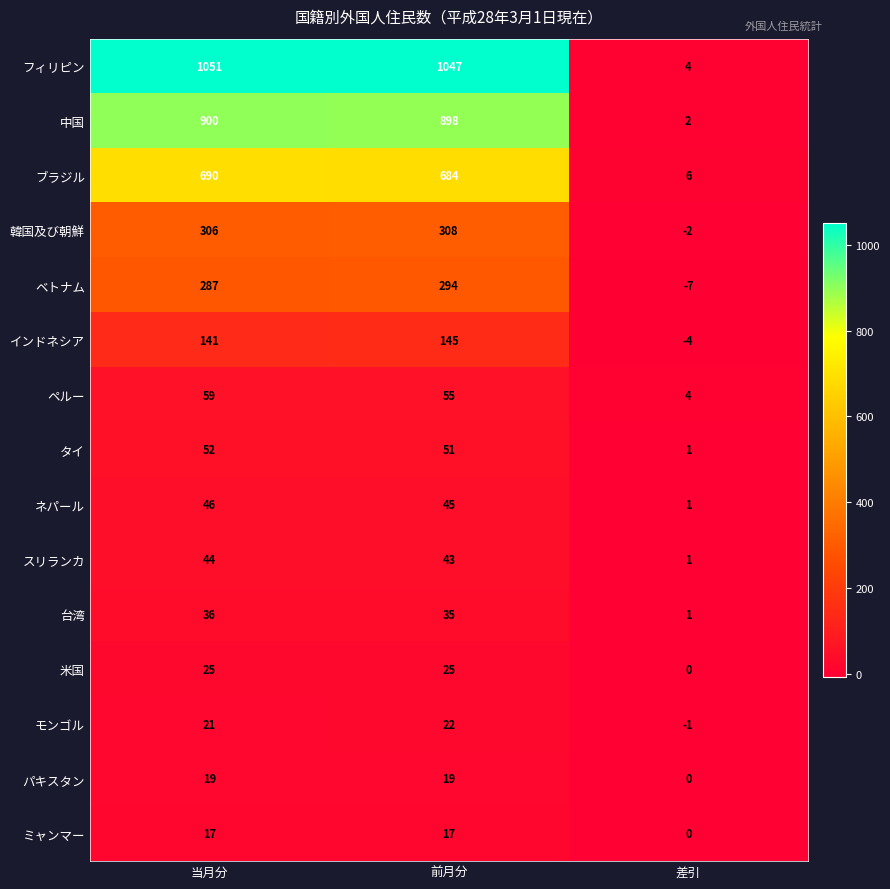

What is the minimum value shown in the chart?

-7